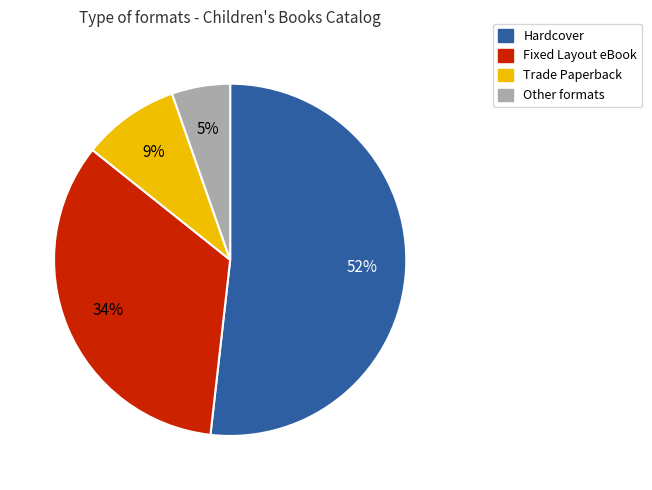

To the nearest percent, what is the average slice percentage?

25%